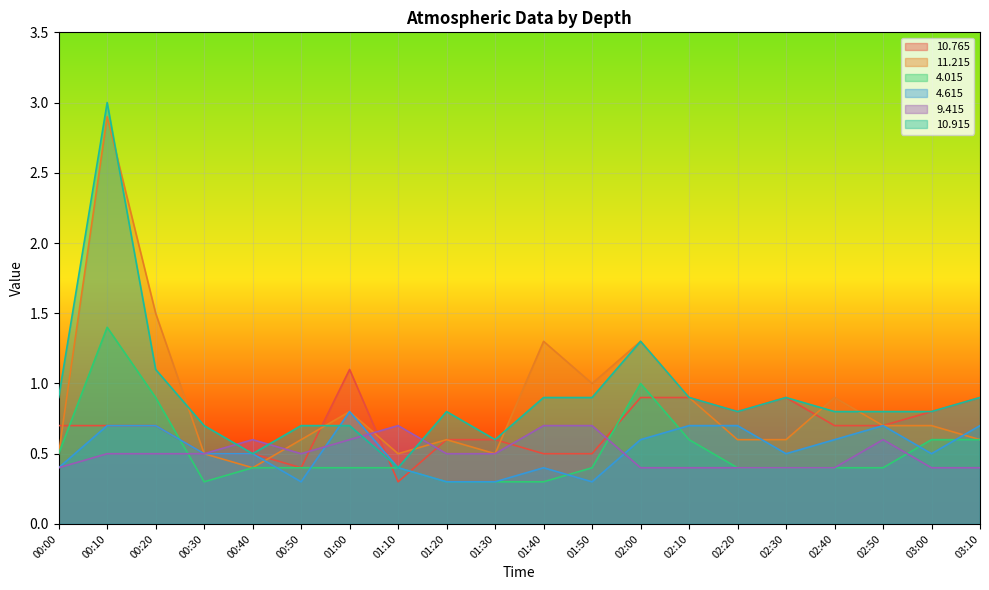

What is the highest value of the   9.415 series?

0.7